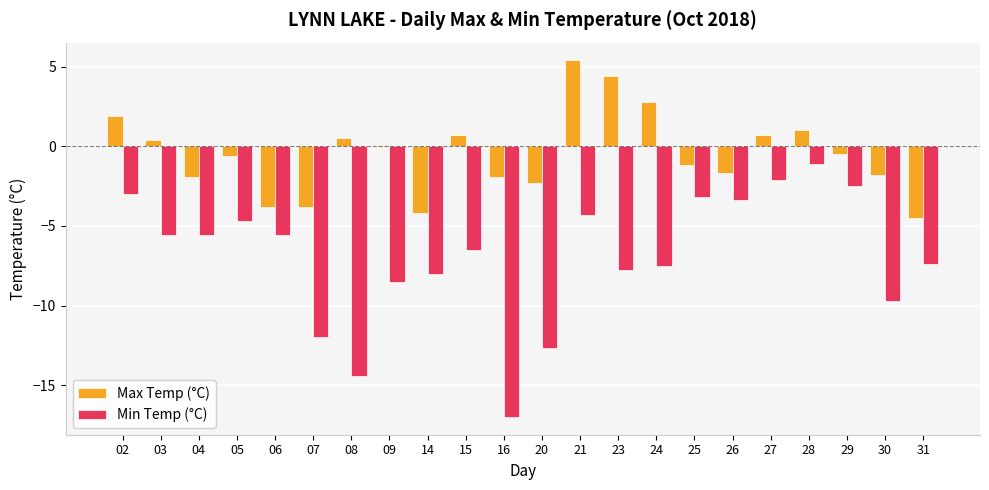

The value of Min Temp (°C) at 24 is -7.5. True or false?

True